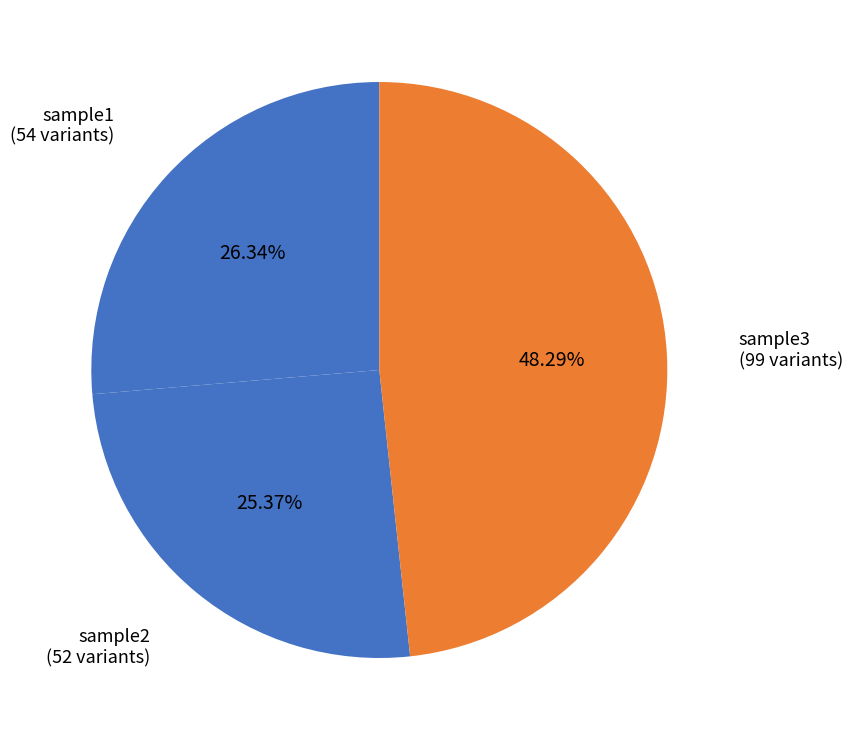

How many slices are in this pie chart?

3